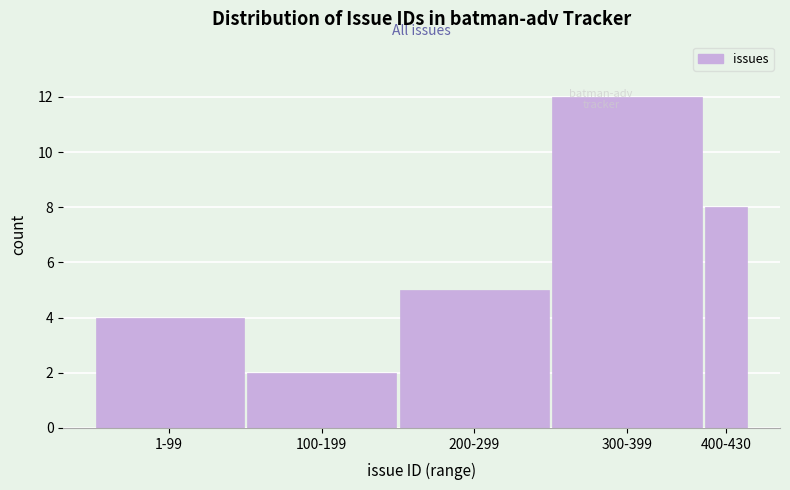

What is the difference between the maximum and minimum values?

10